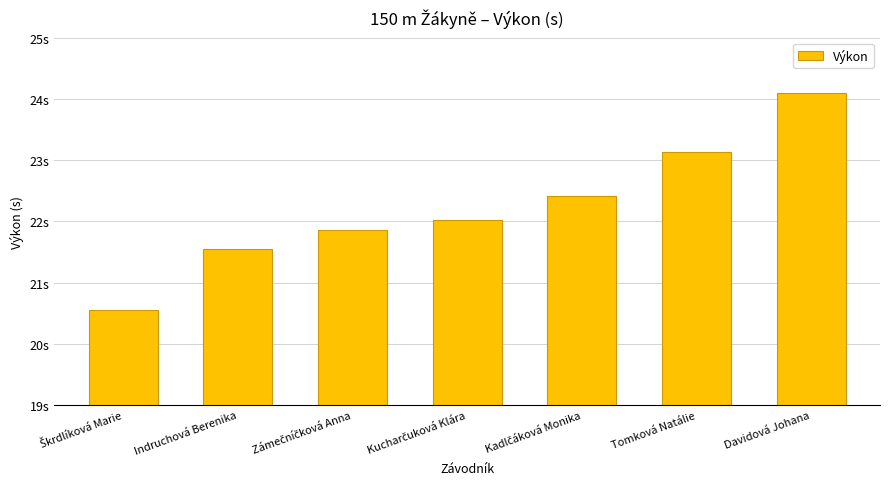

Is it true that the value at Škrdlíková Marie is 12.3?

False